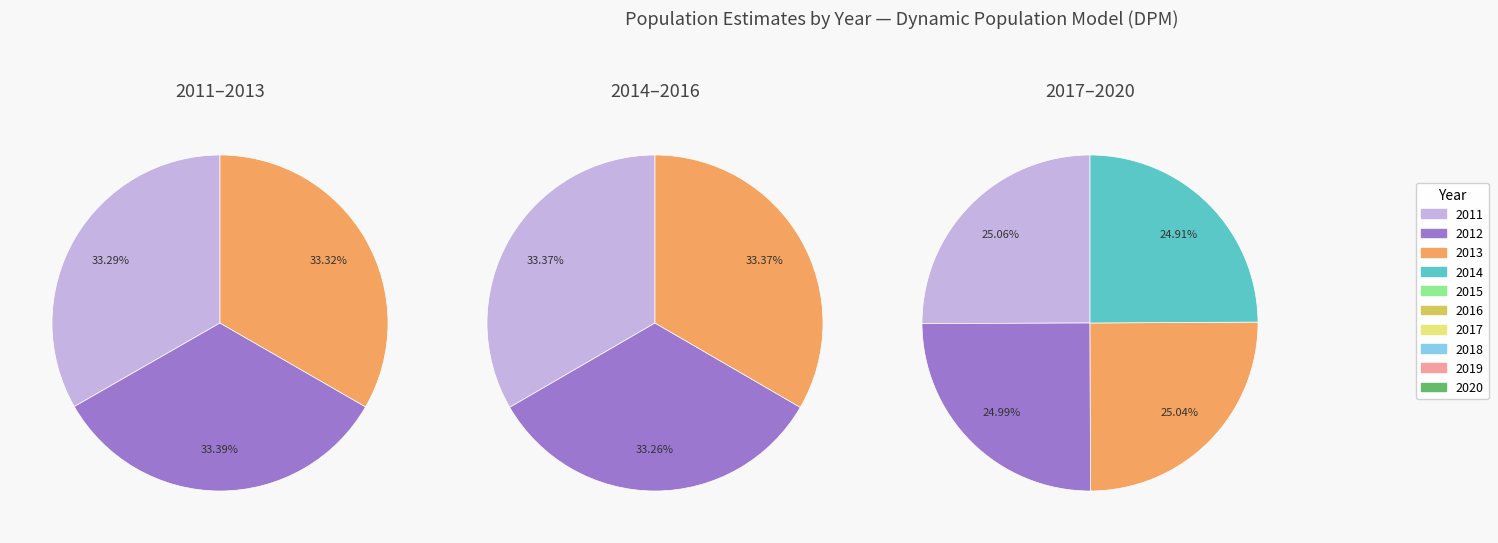

Which has a higher value, 2017 or 2013?

2013